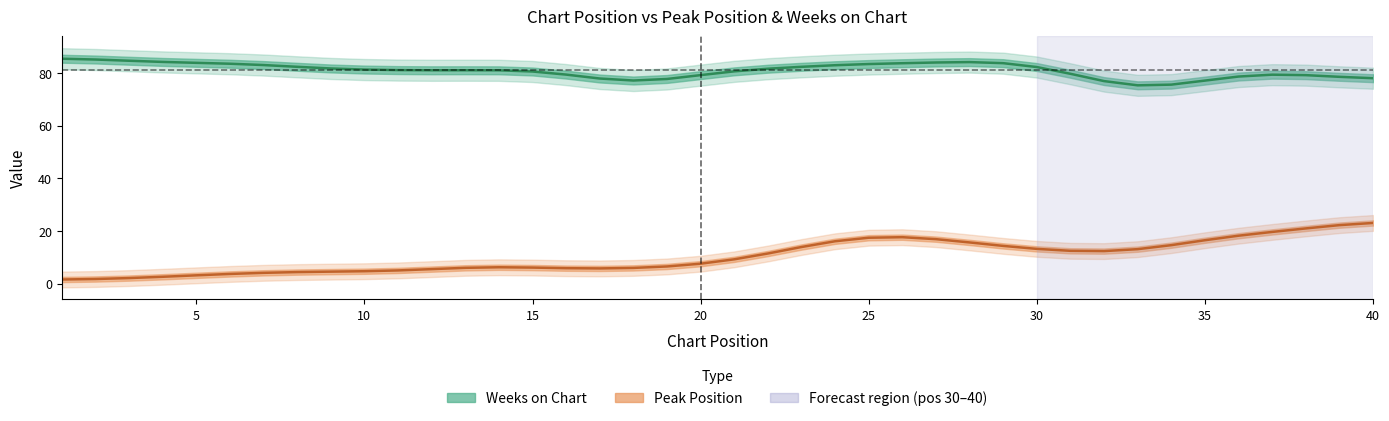

What are all the series names shown in the legend?

Weeks on Chart, Peak Position